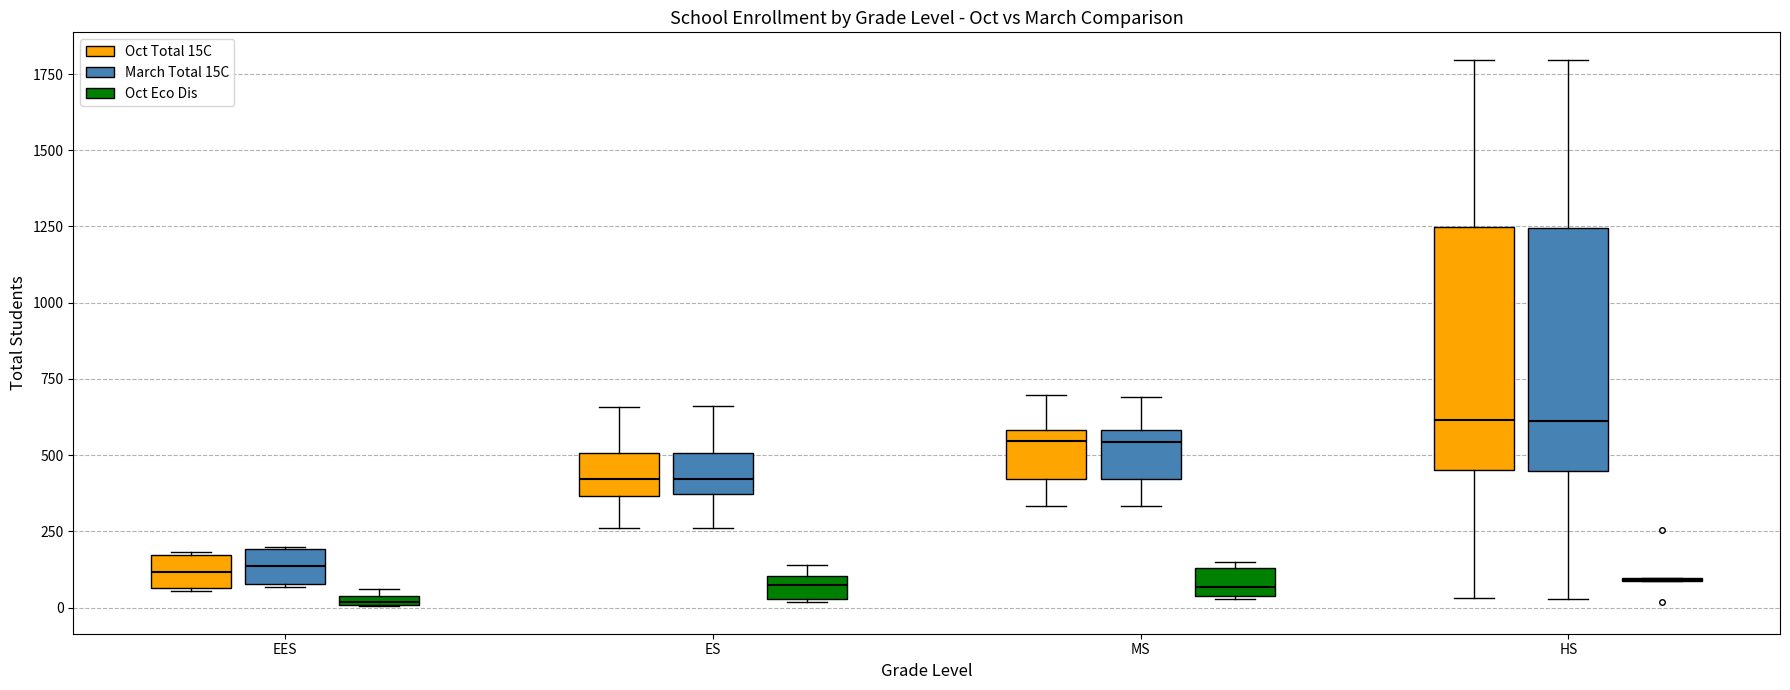

Where is the lower edge of the box for ES (Oct Eco Dis) on the y-axis? The values are not printed on the chart, so give them approximately, as read against the axis.

50